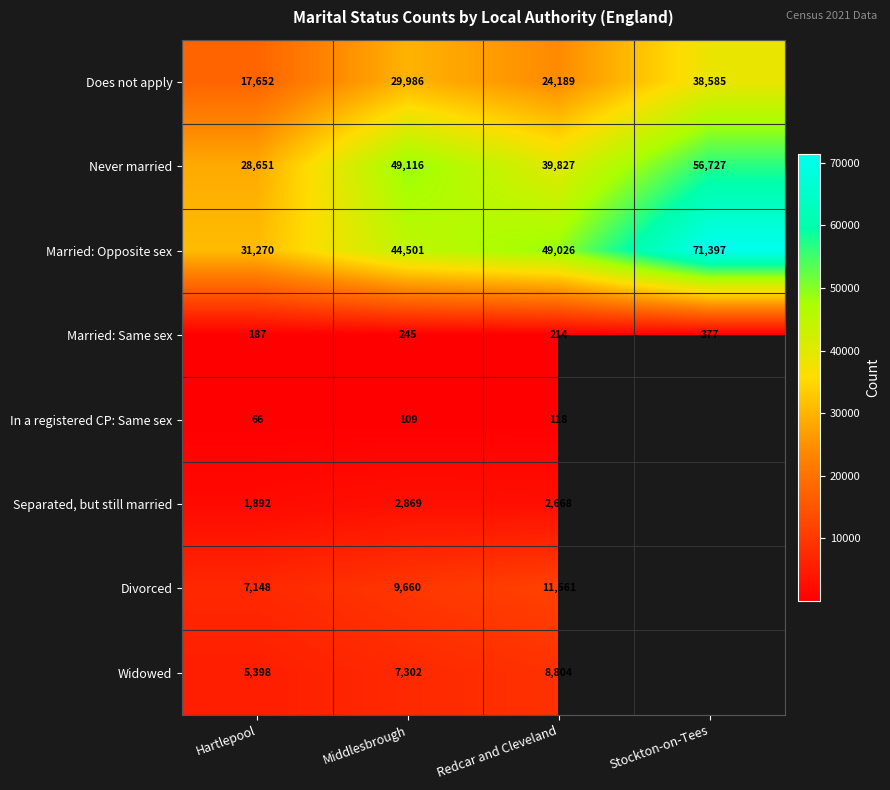

Rank the series at Middlesbrough from highest to lowest value.

Never married, Married: Opposite sex, Does not apply, Divorced, Widowed, Separated, but still married, Married: Same sex, In a registered CP: Same sex